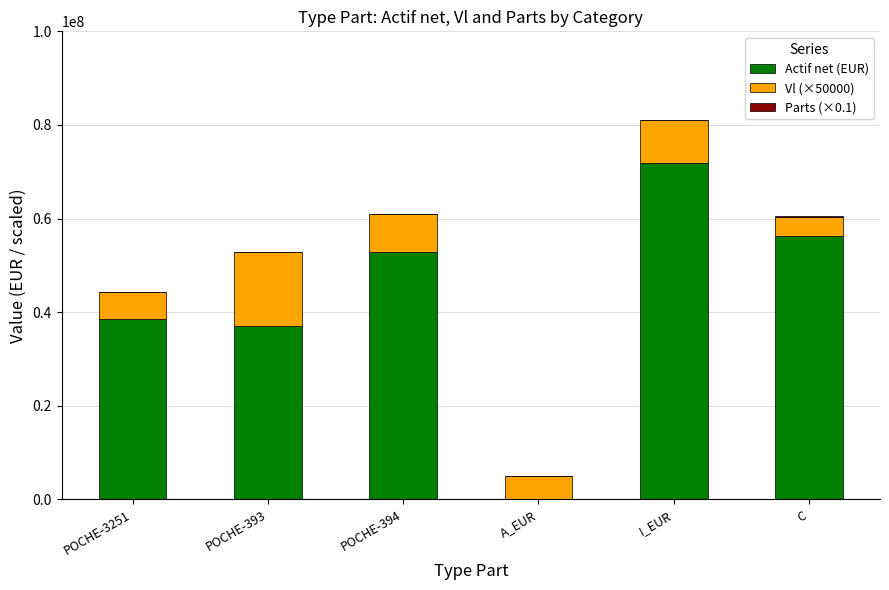

The Actif net (EUR) series shows 38598036.9 at POCHE-3251. True or false?

True